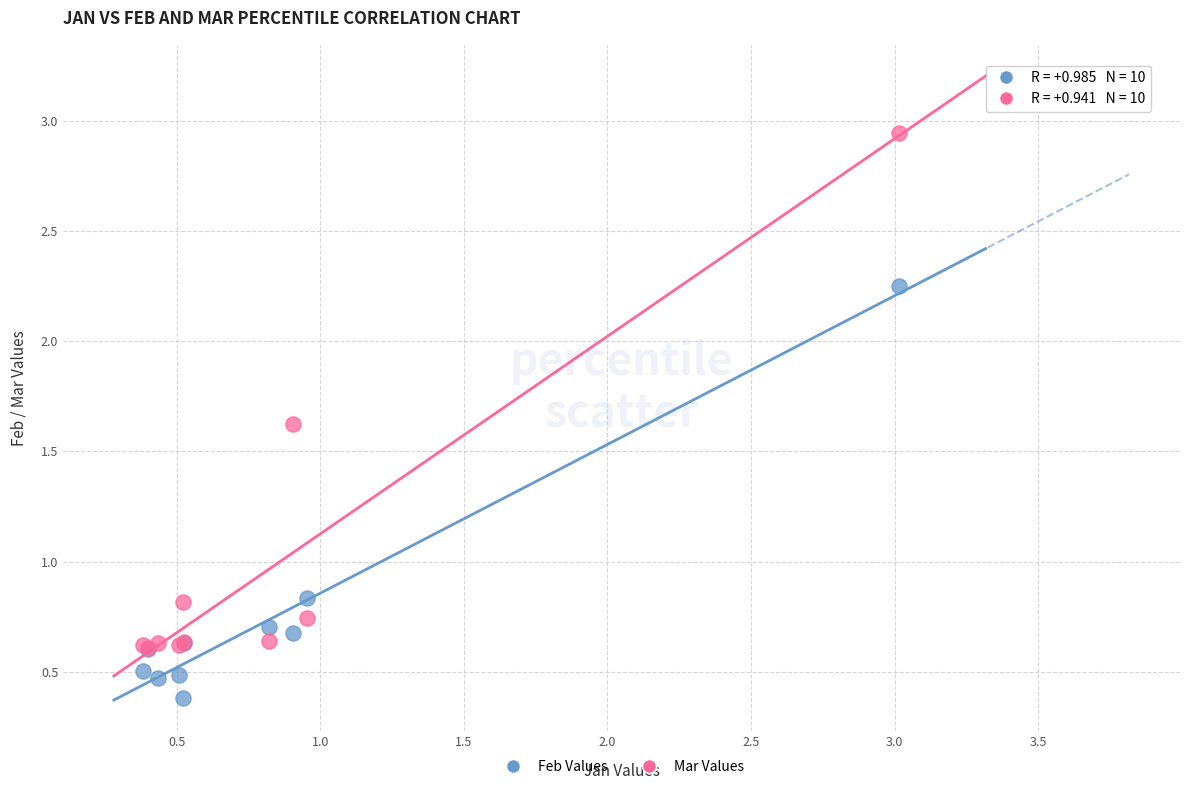

Which series has the widest spread of Y values?

Mar Values